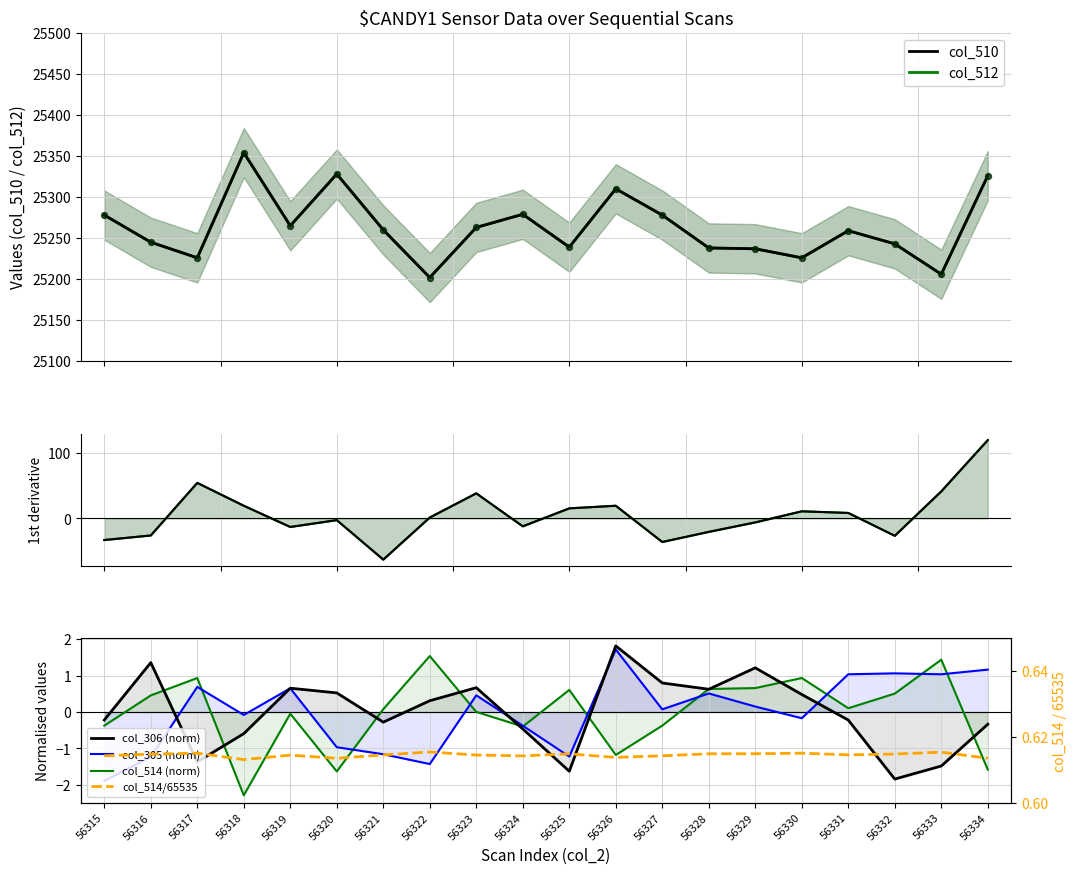

Which series has the largest Y range (max minus min)?

col_510